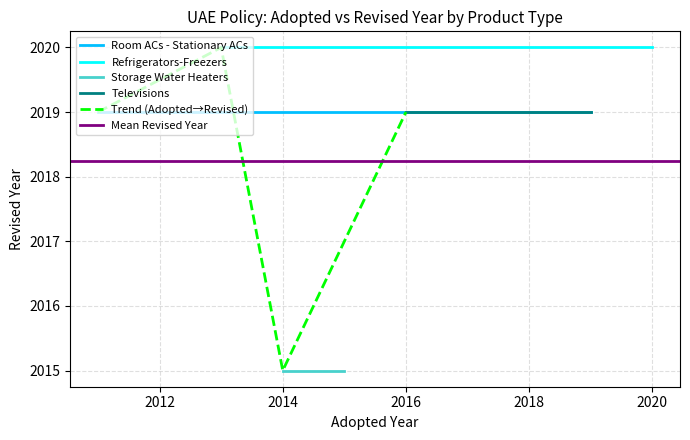

At how many categories does at least one series exceed 2014?

2